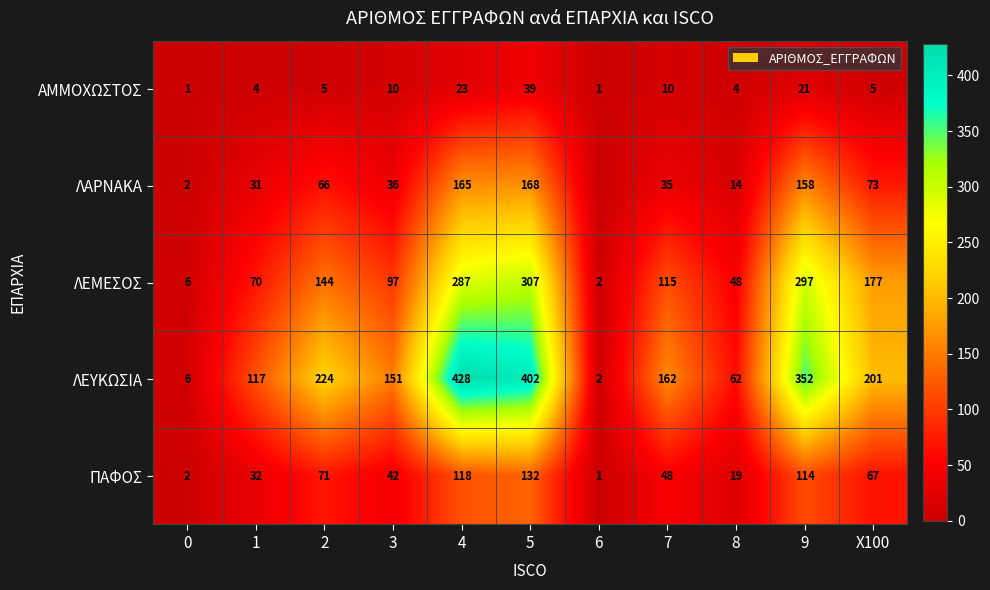

How many values in the ΠΑΦΟΣ series are below 48?

5